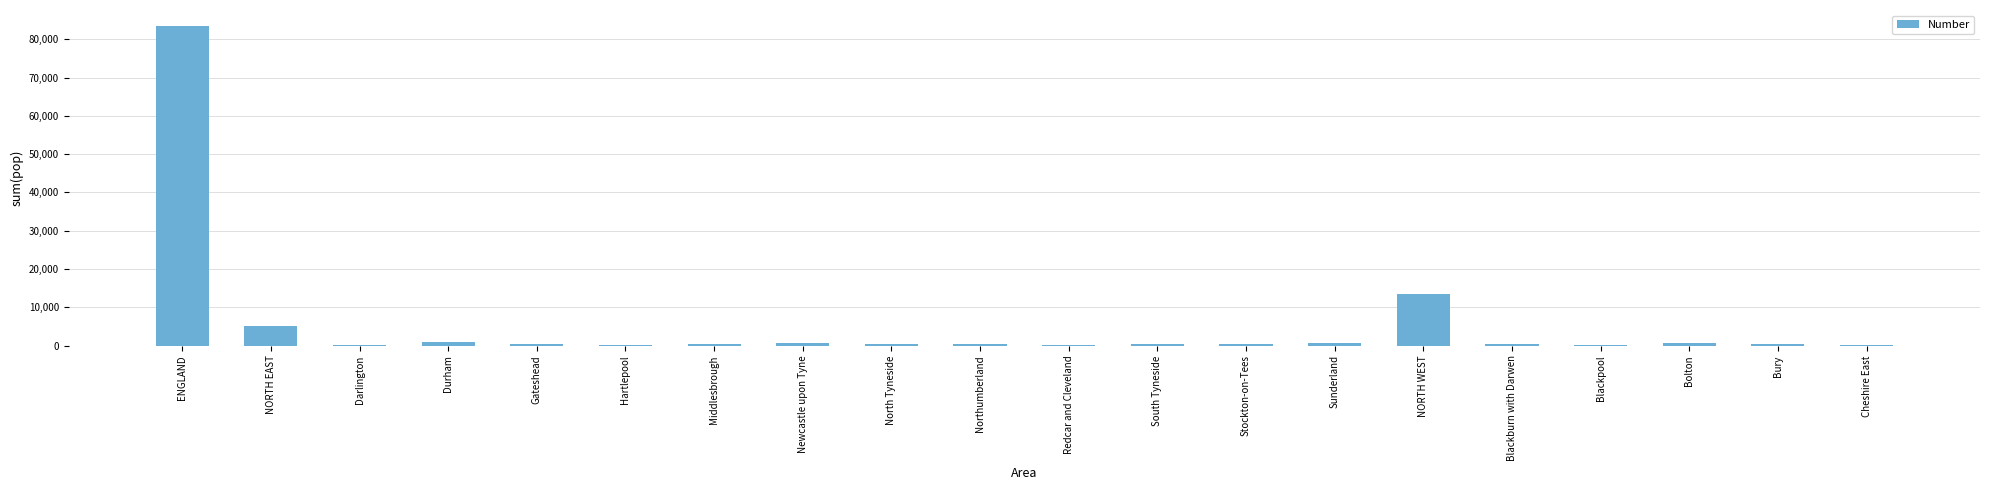

What is the ratio of the value at Middlesbrough to the value at North Tyneside?

1.2